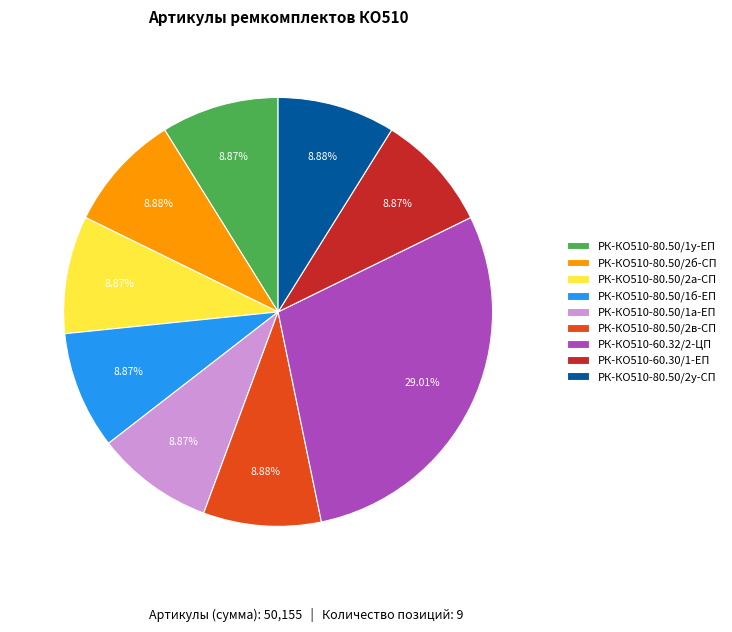

To the nearest percent, what is the average slice percentage?

11%